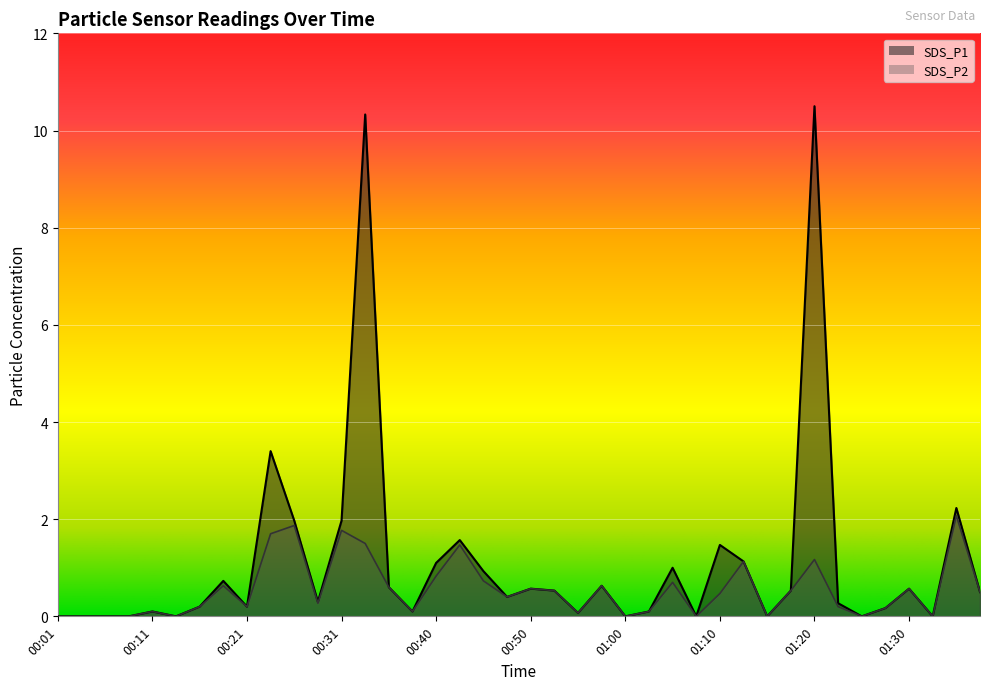

Reading left to right, what are all the values shown in this chart?

SDS_P1: 00:01=0.0	00:04=0.0	00:06=0.0	00:09=0.0	00:11=0.1	00:14=0.0	00:16=0.2	00:18=0.7	00:21=0.2	00:23=3.4	00:26=2.0	00:28=0.3	00:31=2.0	00:33=10.3	00:35=0.6	00:38=0.1	00:40=1.1	00:43=1.6	00:45=0.9	00:48=0.4	00:50=0.6	00:53=0.5	00:55=0.1	00:57=0.6	01:00=0.0	01:02=0.1	01:05=1.0	01:07=0.0	01:10=1.5	01:12=1.1	01:15=0.0	01:17=0.5	01:20=10.5	01:22=0.3	01:25=0.0	01:27=0.2	01:30=0.6	01:32=0.0	01:35=2.2	01:37=0.5
SDS_P2: 00:01=0.0	00:04=0.0	00:06=0.0	00:09=0.0	00:11=0.1	00:14=0.0	00:16=0.2	00:18=0.6	00:21=0.2	00:23=1.7	00:26=1.9	00:28=0.3	00:31=1.8	00:33=1.5	00:35=0.6	00:38=0.1	00:40=0.8	00:43=1.5	00:45=0.7	00:48=0.4	00:50=0.6	00:53=0.5	00:55=0.1	00:57=0.6	01:00=0.0	01:02=0.1	01:05=0.7	01:07=0.0	01:10=0.5	01:12=1.1	01:15=0.0	01:17=0.5	01:20=1.2	01:22=0.2	01:25=0.0	01:27=0.2	01:30=0.6	01:32=0.0	01:35=2.1	01:37=0.5